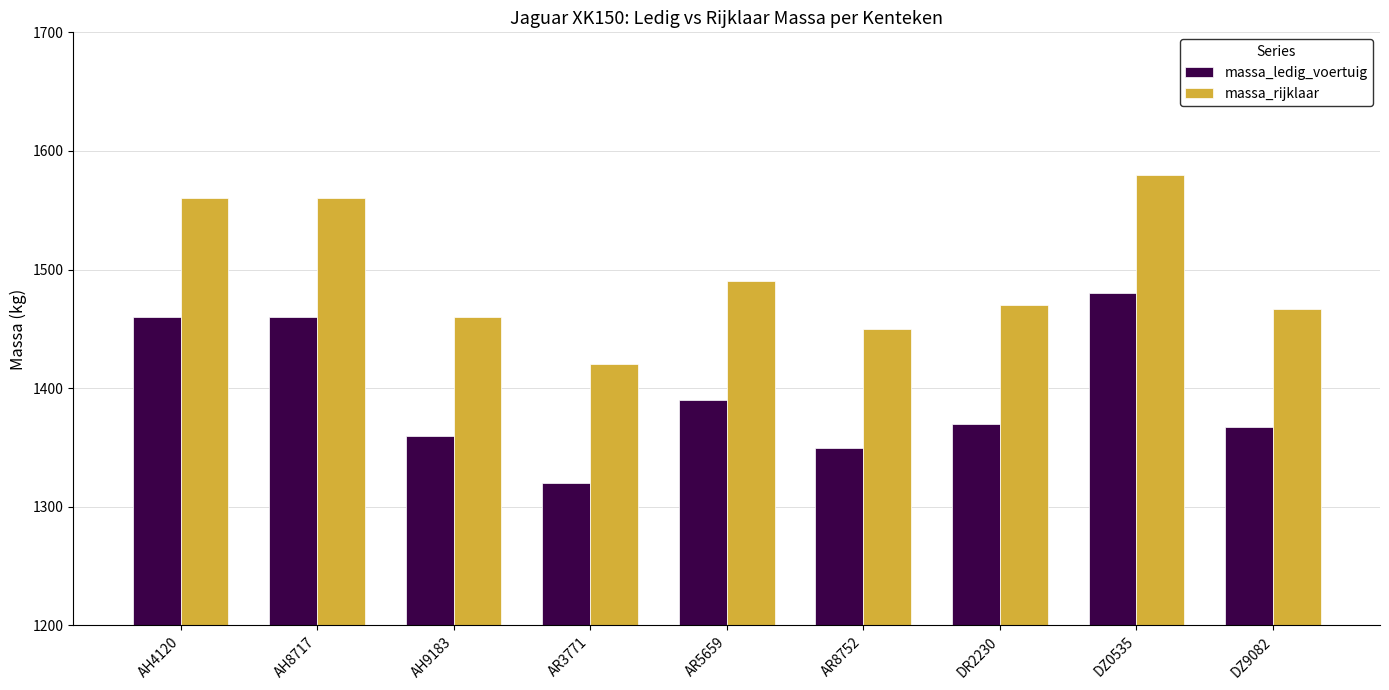

What is the spread (max minus min) of values at AH8717?

100